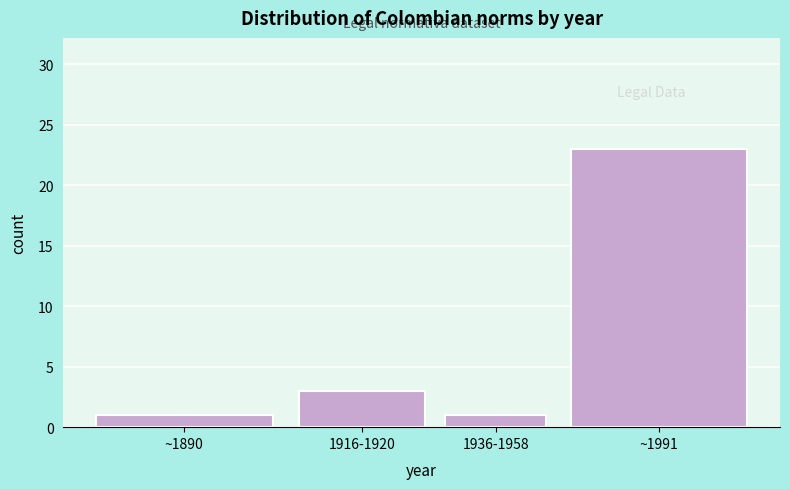

Reading left to right, what are all the values shown in this chart?

~1890=1	1916-1920=3	1936-1958=1	~1991=23